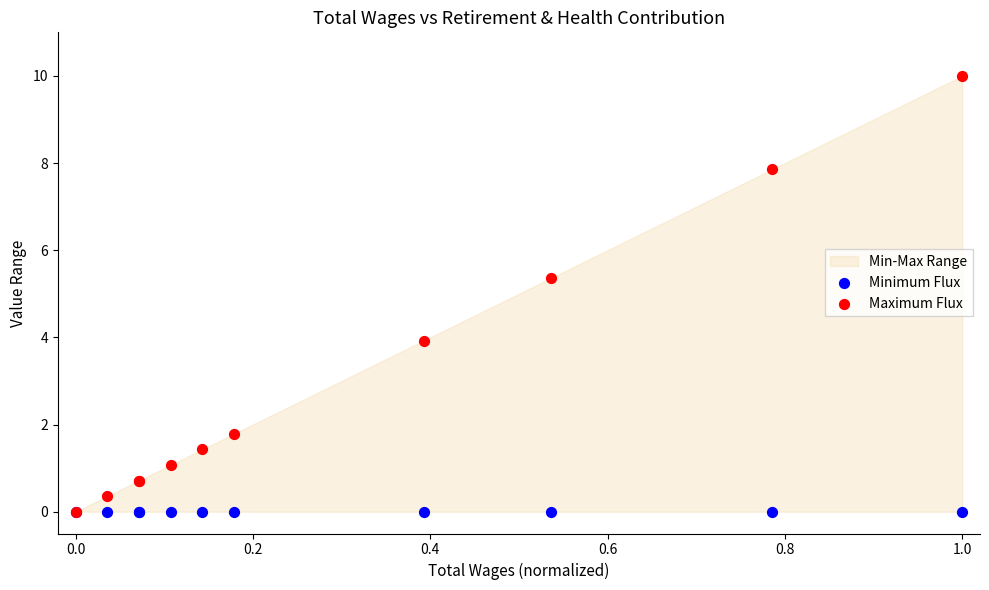

In the Maximum Flux series, what Y value is closest to 5?

5.4